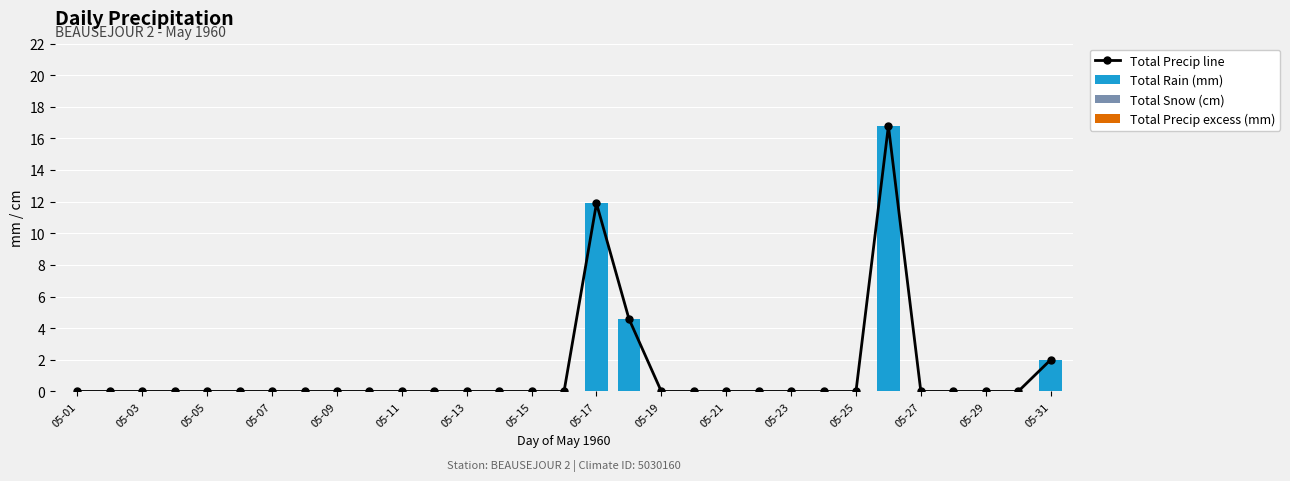

The Total Rain (mm) series shows 7.3 at 05-23. True or false?

False